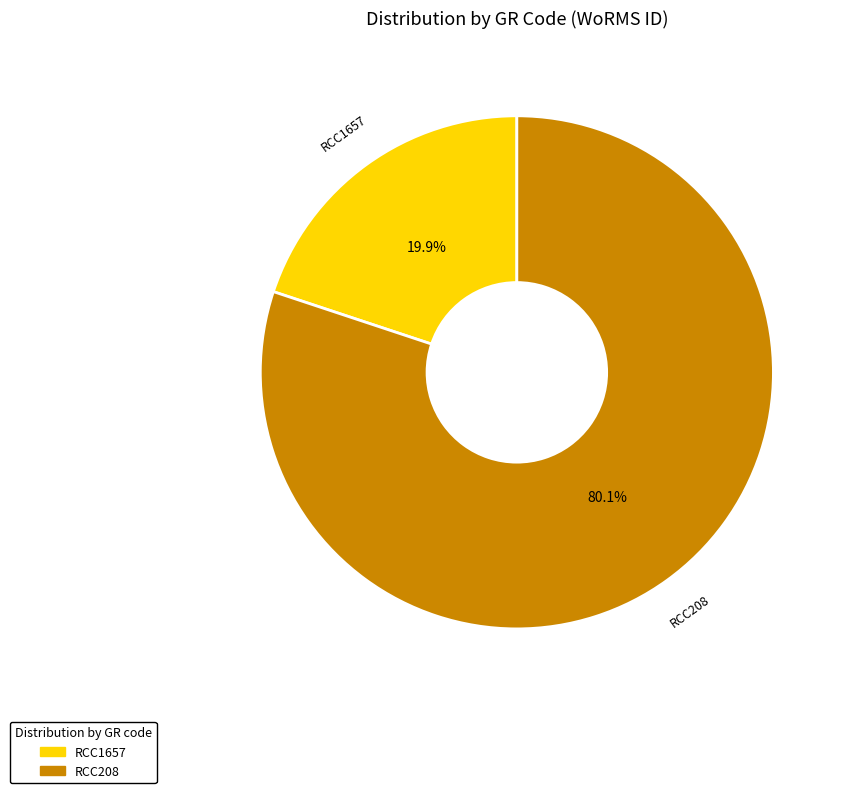

Is it true that RCC1657 is 13% of the pie?

False